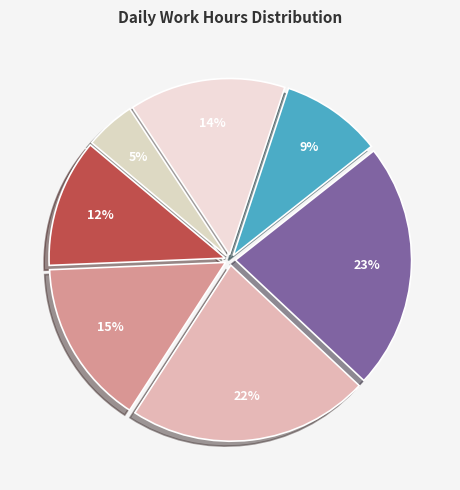

Is there a majority slice in this chart?

No